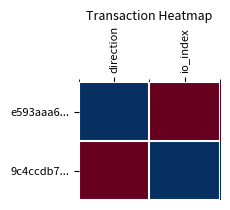

List the series in order of their peak value, lowest first.

e593aaa6..., 9c4ccdb7...